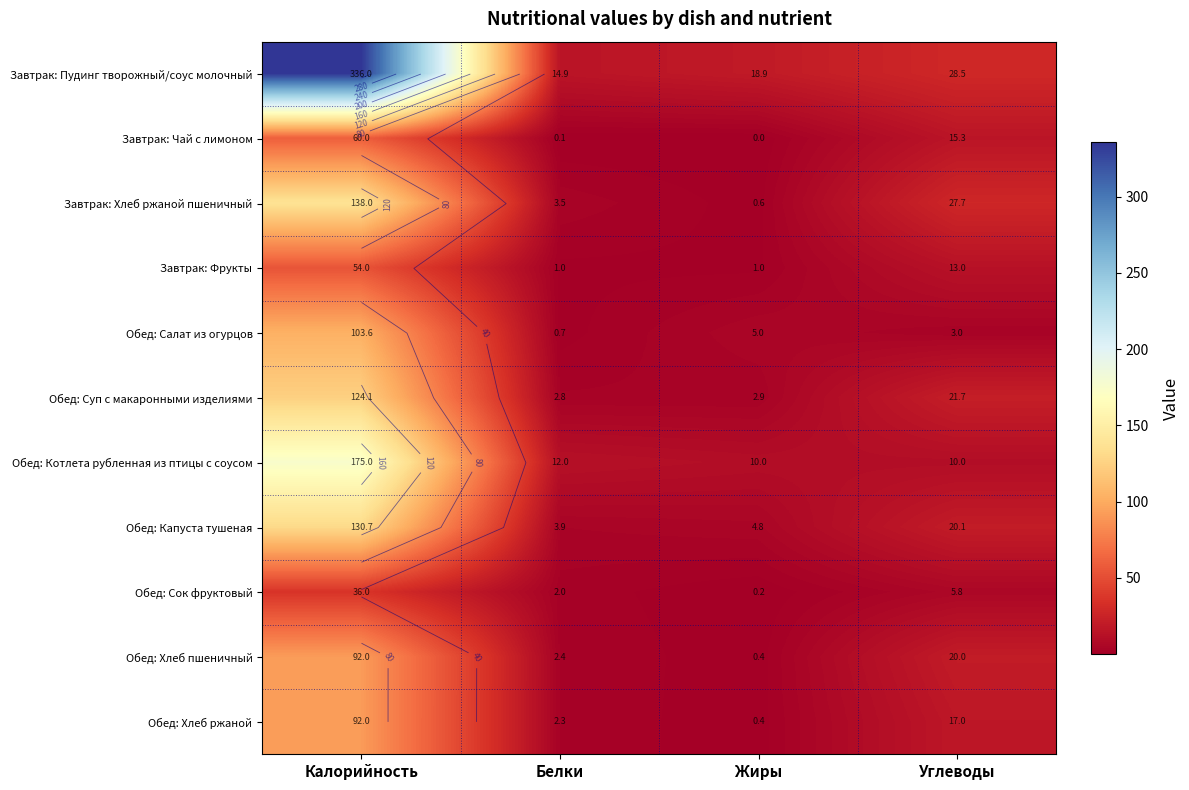

The Обед: Капуста тушеная series shows 130.7 at Калорийность. True or false?

True